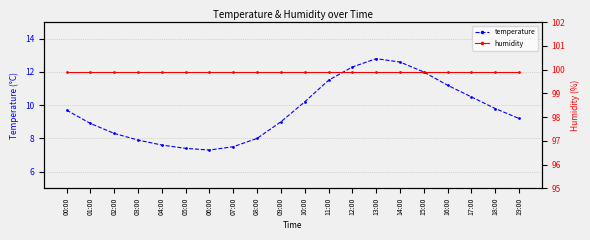

Read the humidity value at 00:00.

99.9